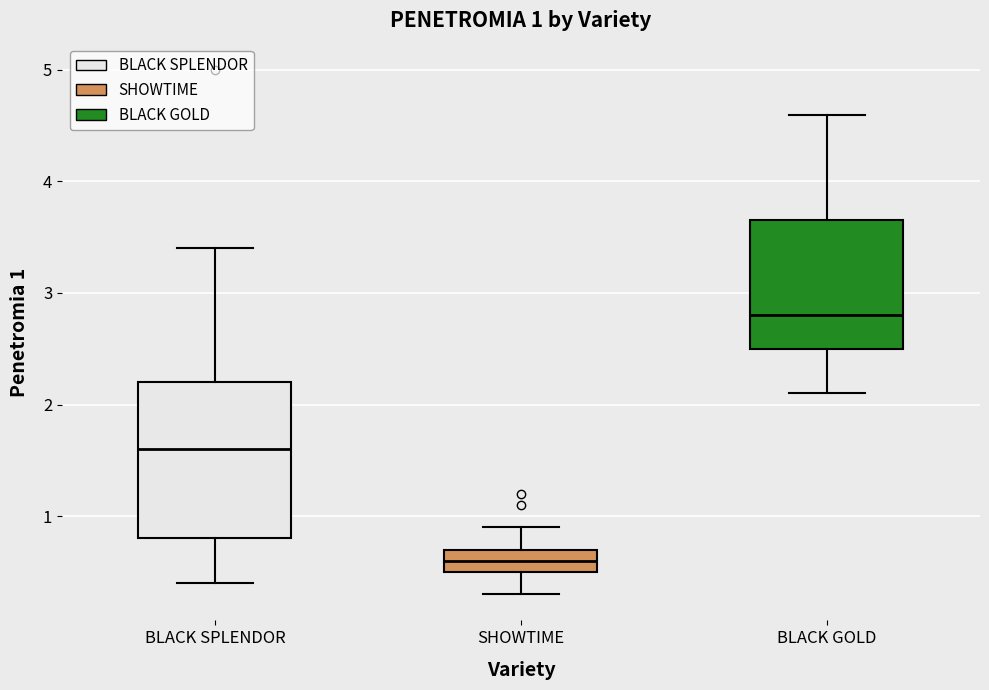

Comparing the boxes themselves (not the whiskers), which one is the tallest?

BLACK SPLENDOR